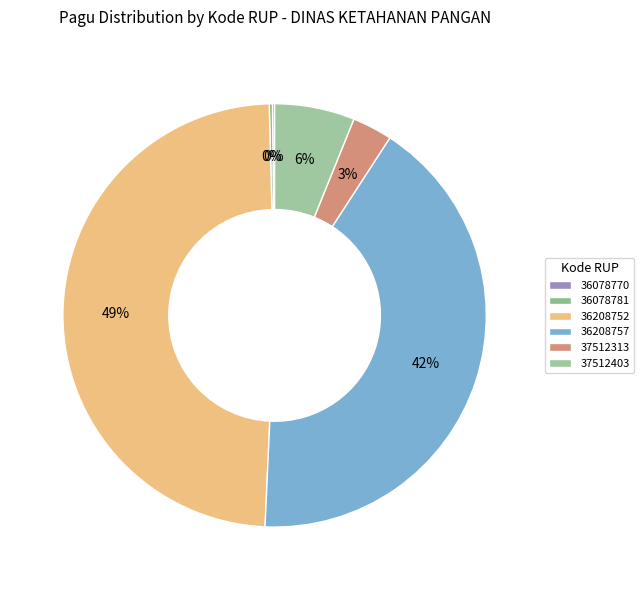

Which has a higher value, 36078781 or 36078770?

36078781